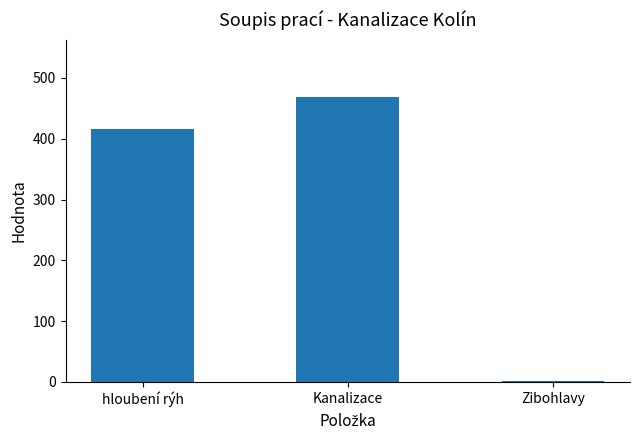

What is the difference between the maximum and second lowest values?

53